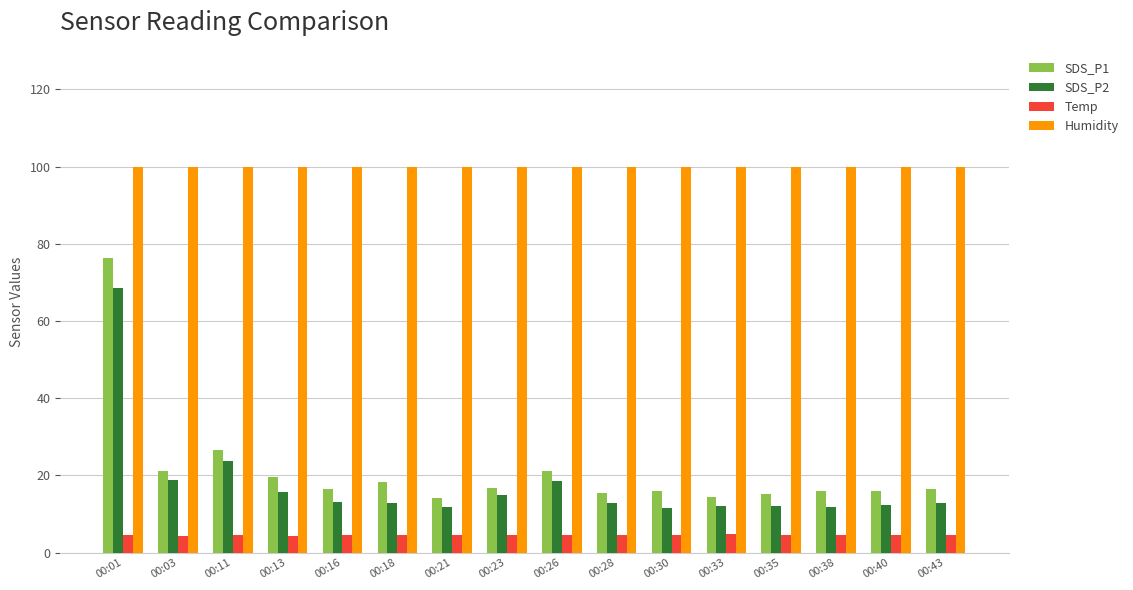

What is the value of the SDS_P1 bar at the 1st from the left?

76.2